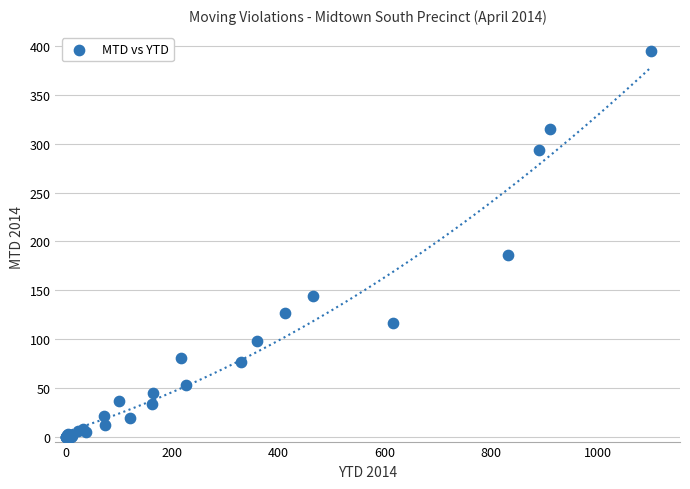

What Y value in the scatter plot is closest to 197?

186